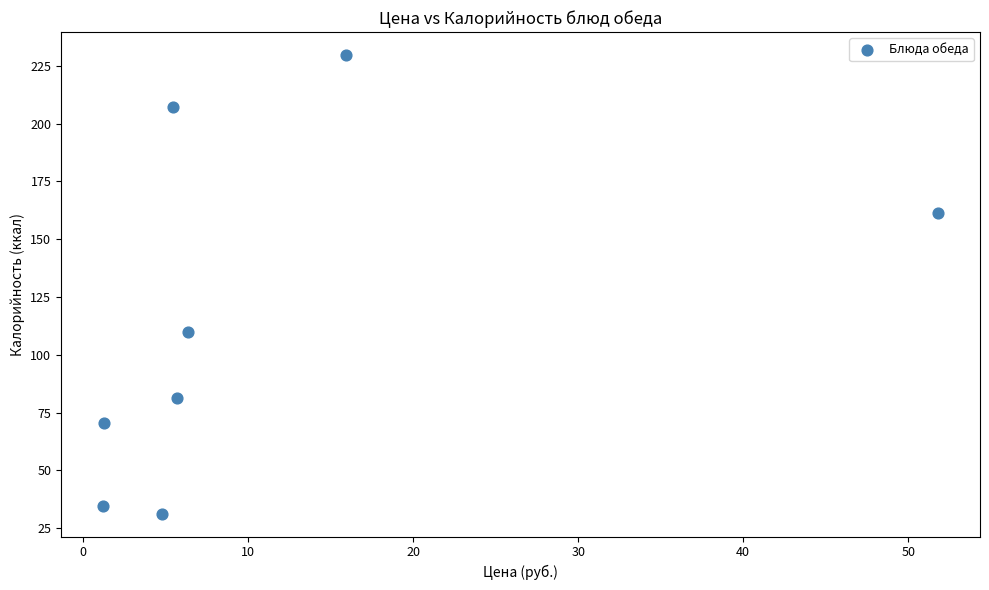

What Y value in the scatter plot is closest to 130?

110.0